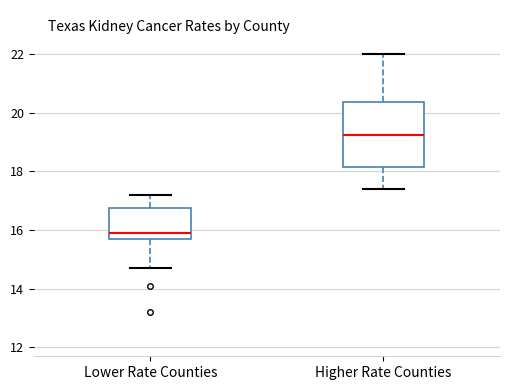

Which box has the lowest median line?

Lower Rate Counties